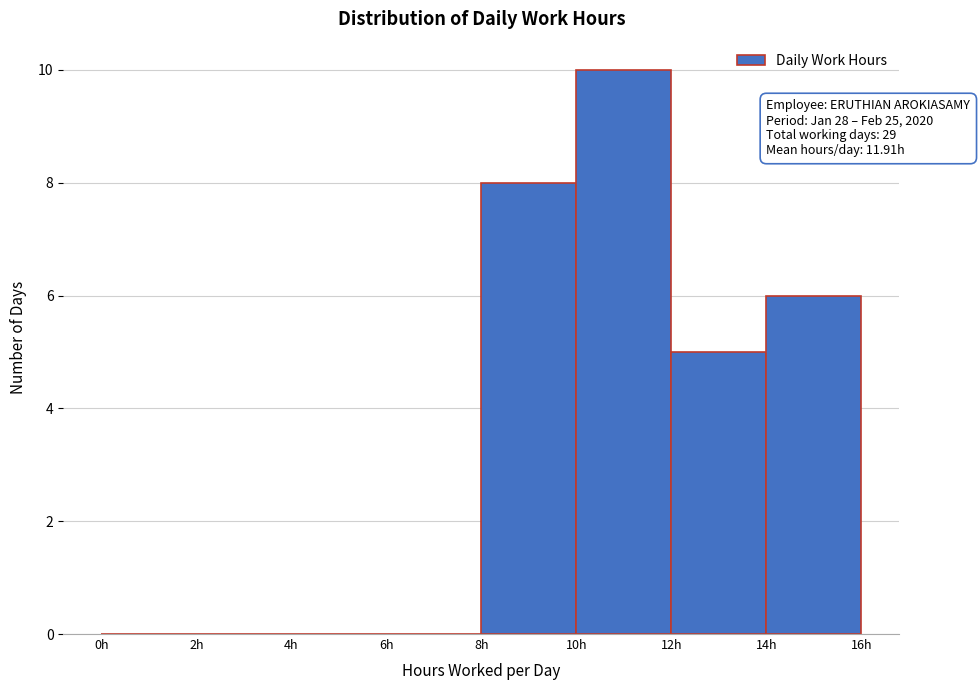

Which range on the x-axis has the tallest bar?

10 to 12